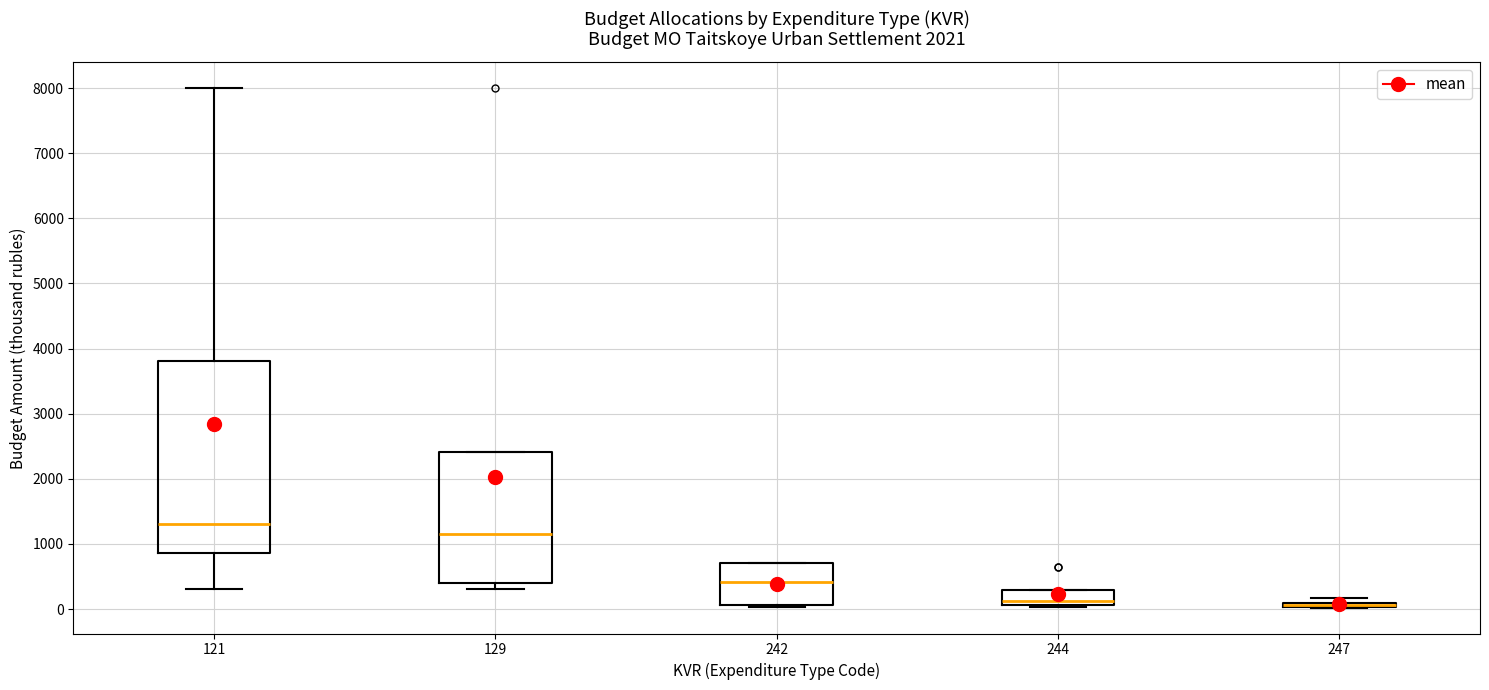

Which box is the tallest, from its lower edge to its upper edge?

121